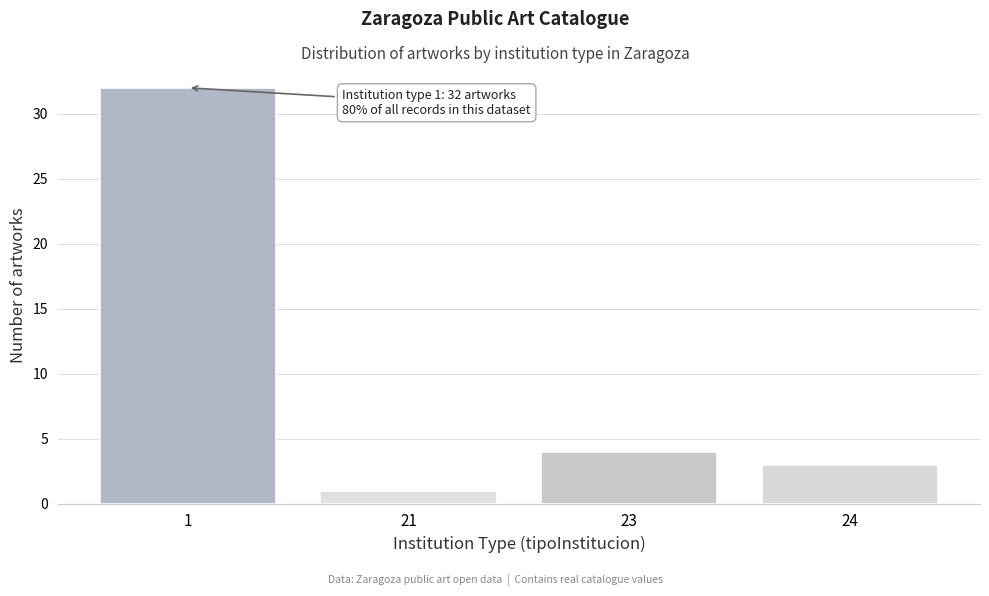

Reading left to right, extract all data points from this chart.

1=32	21=1	23=4	24=3